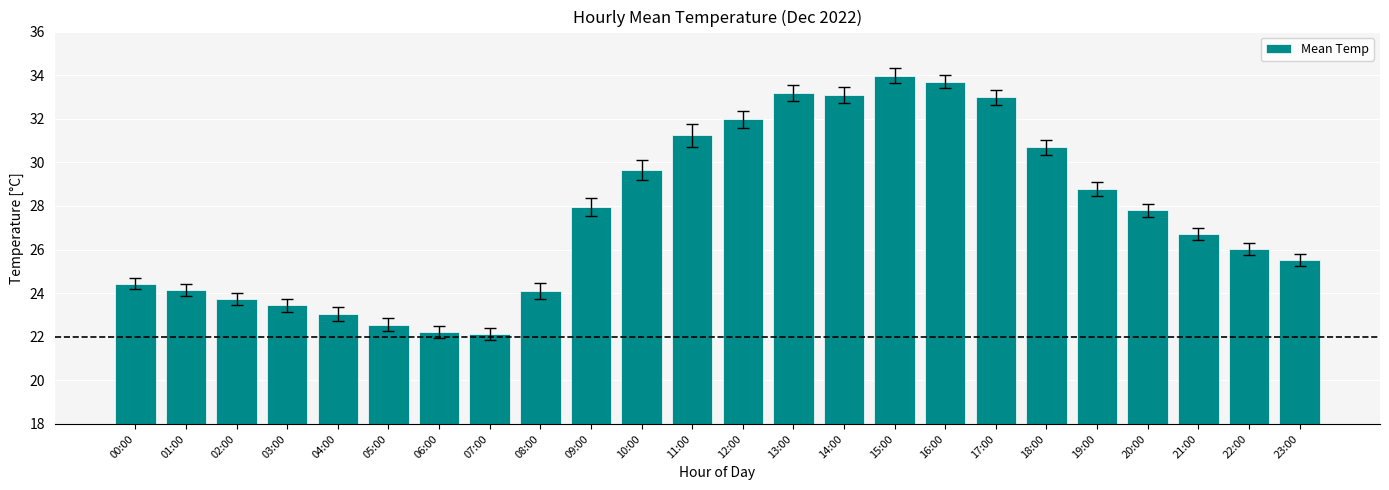

How many categories are shown in the chart?

24